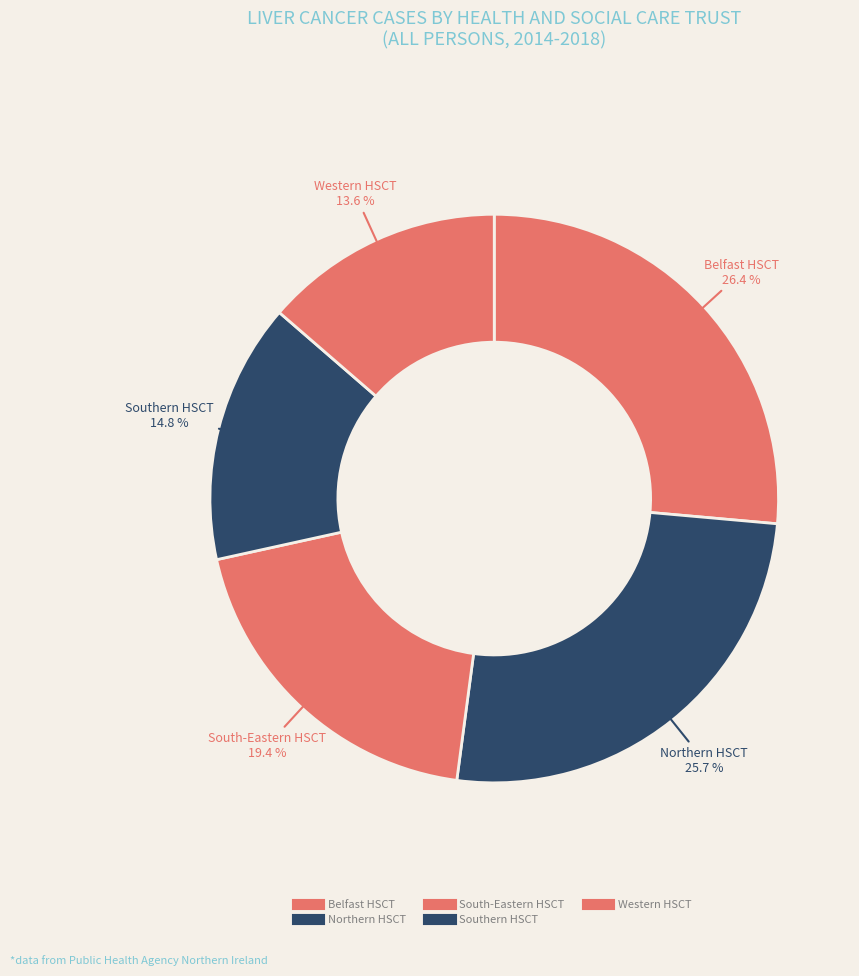

To the nearest percent, what is the difference between the largest and smallest slice percentages?

13%